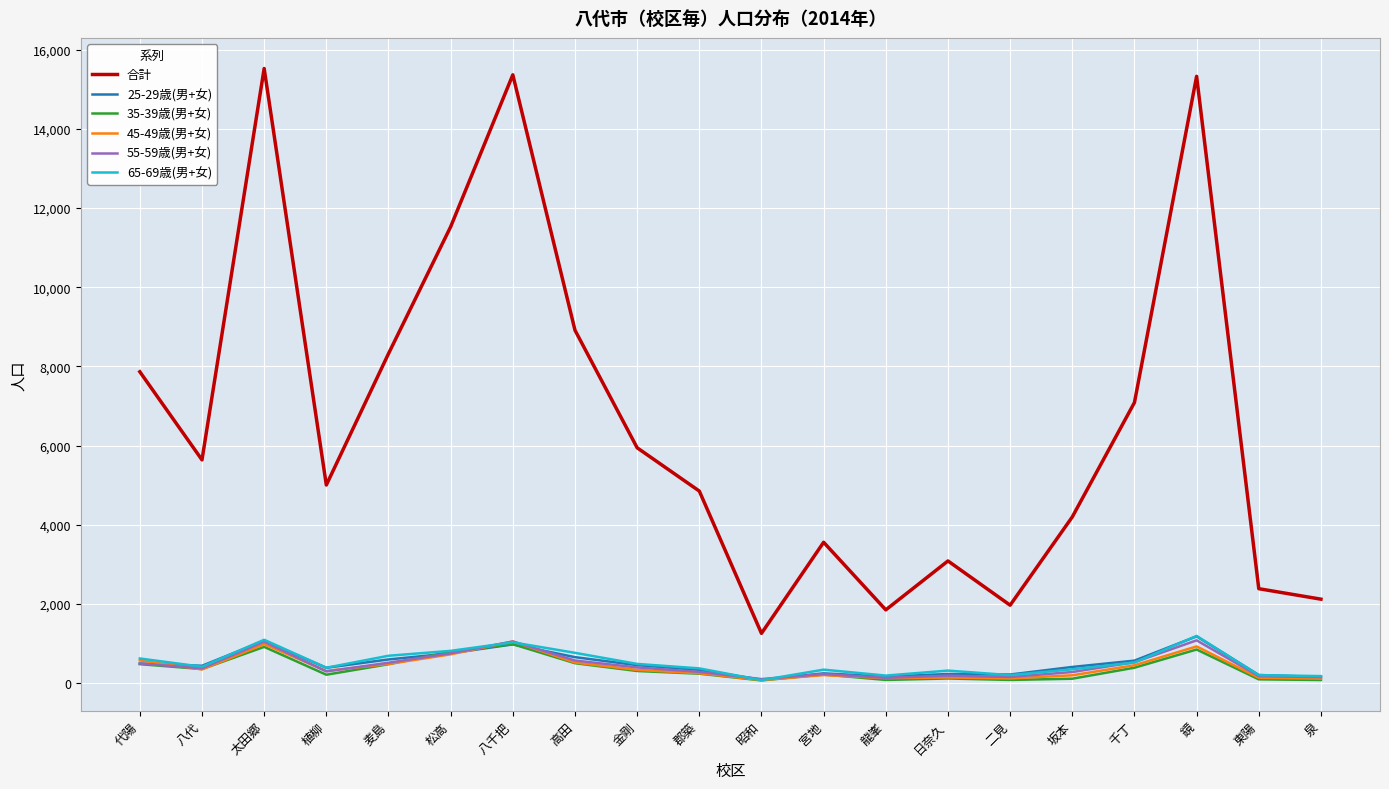

What is the maximum value shown in the chart?

15529